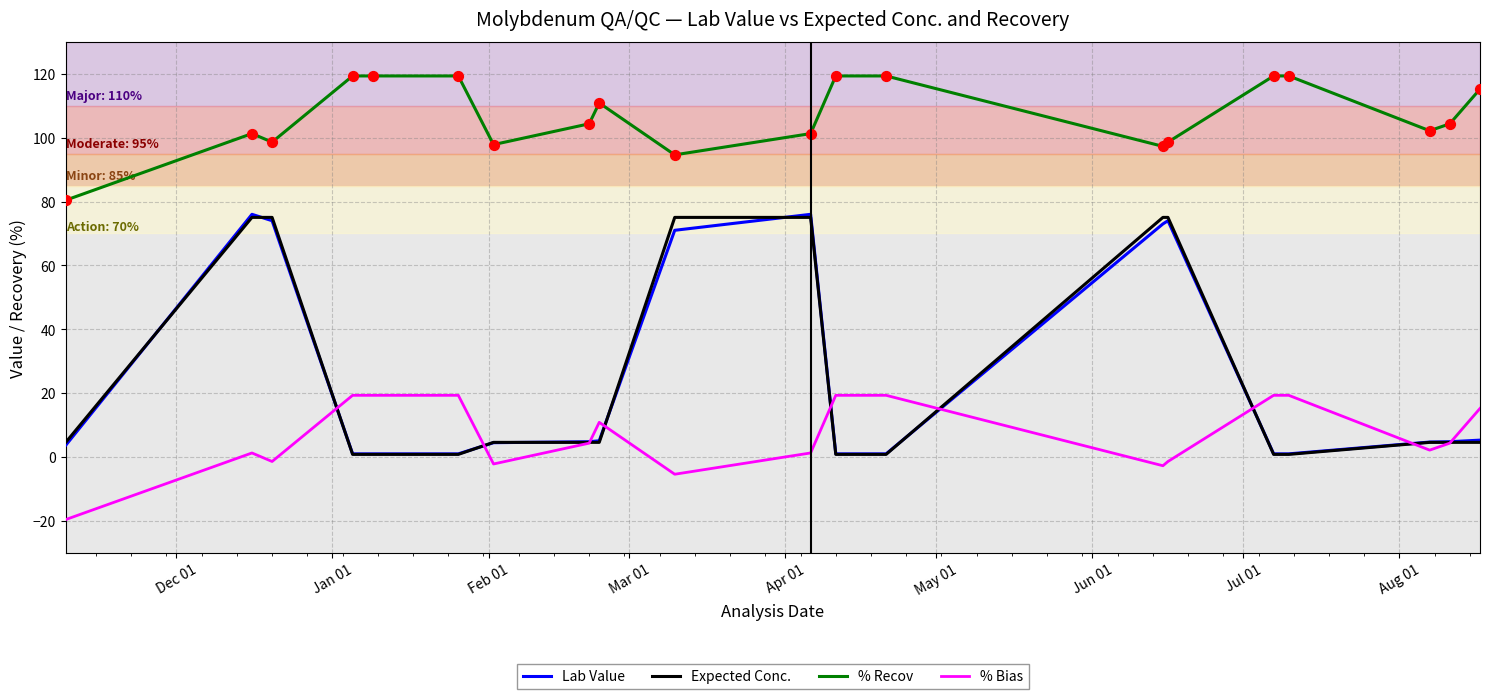

True or false: % Recov and % Bias intersect in this chart.

False